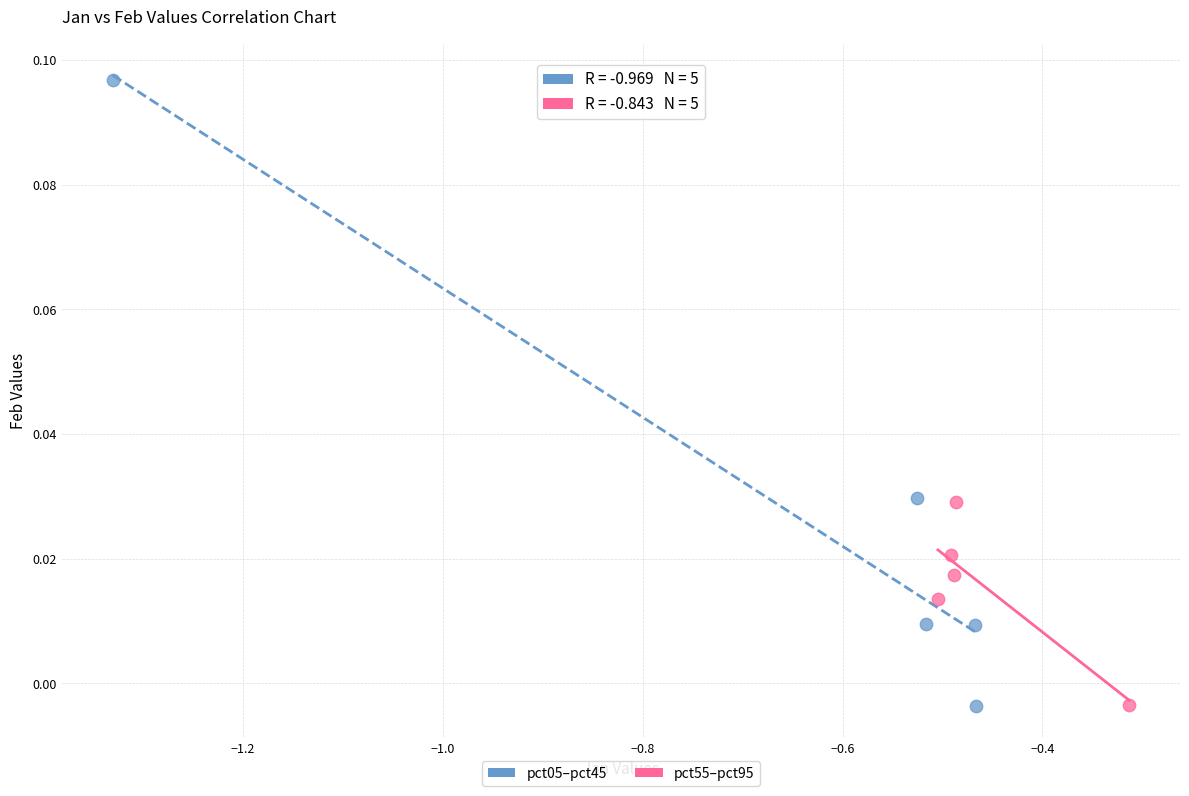

What are all the series names shown in the legend?

pct05–pct45, pct55–pct95